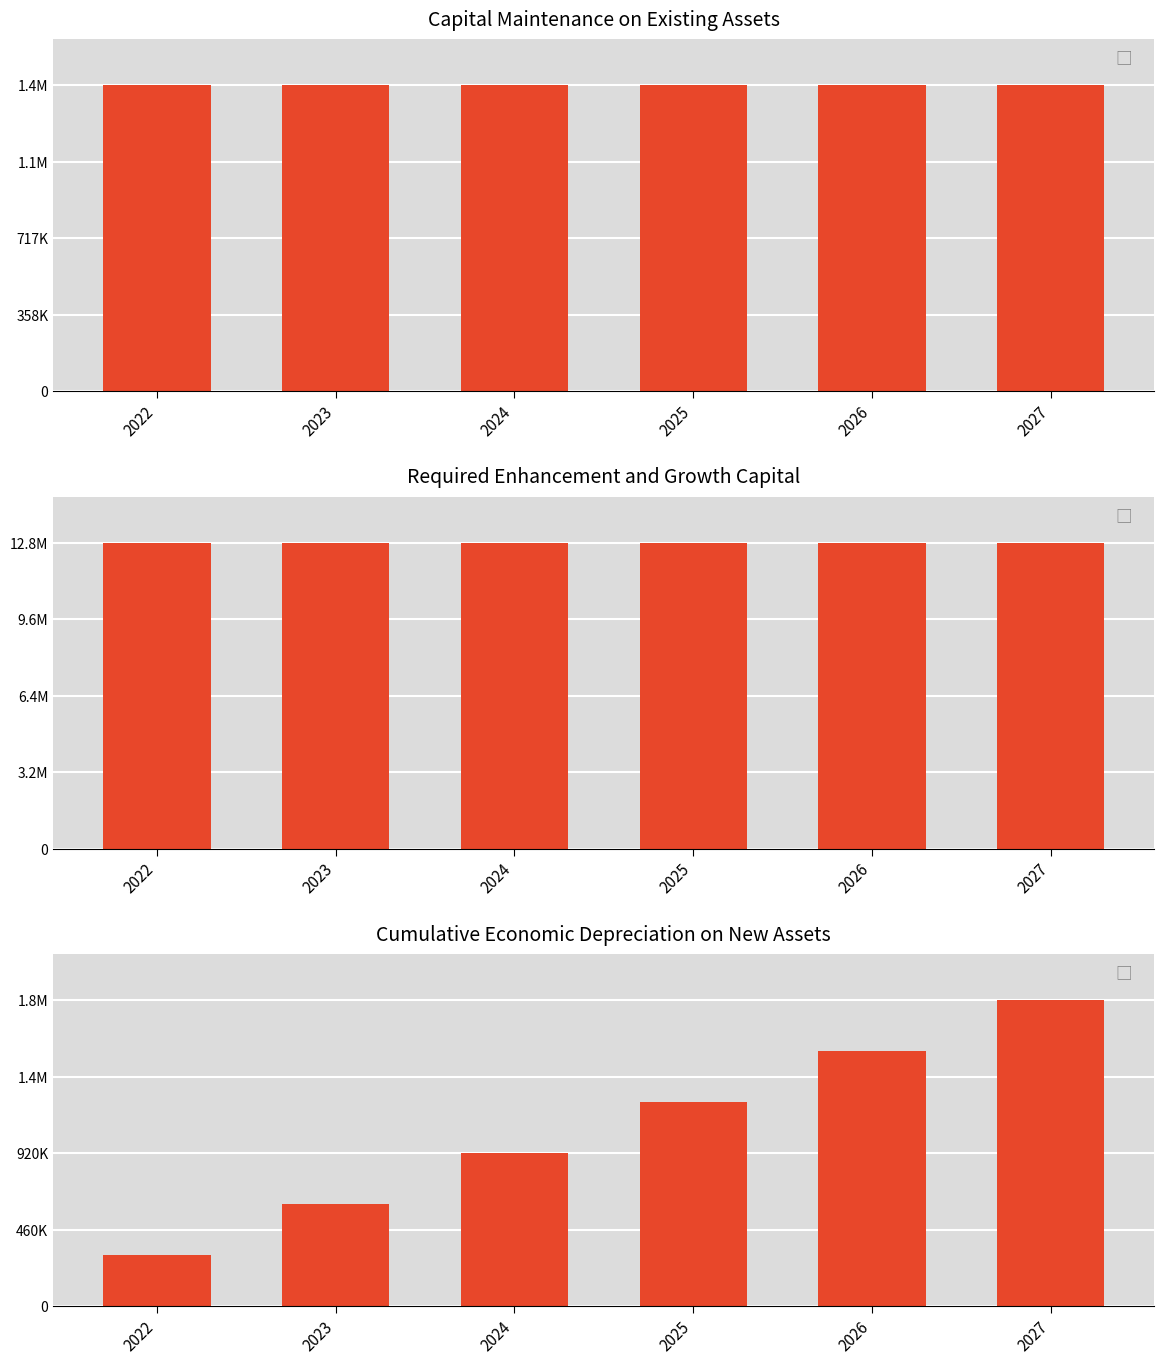

The Cumulative economic depreciation on new assets series shows 567766.8 at 2027. True or false?

False